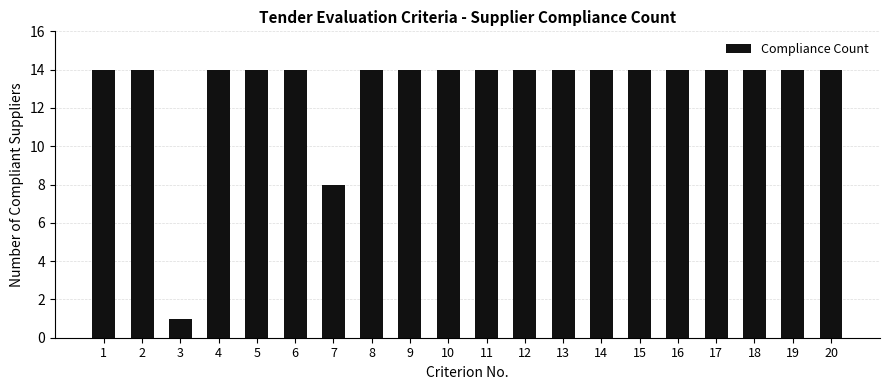

Reading left to right, what are all the values shown in this chart?

1=14	2=14	3=1	4=14	5=14	6=14	7=8	8=14	9=14	10=14	11=14	12=14	13=14	14=14	15=14	16=14	17=14	18=14	19=14	20=14